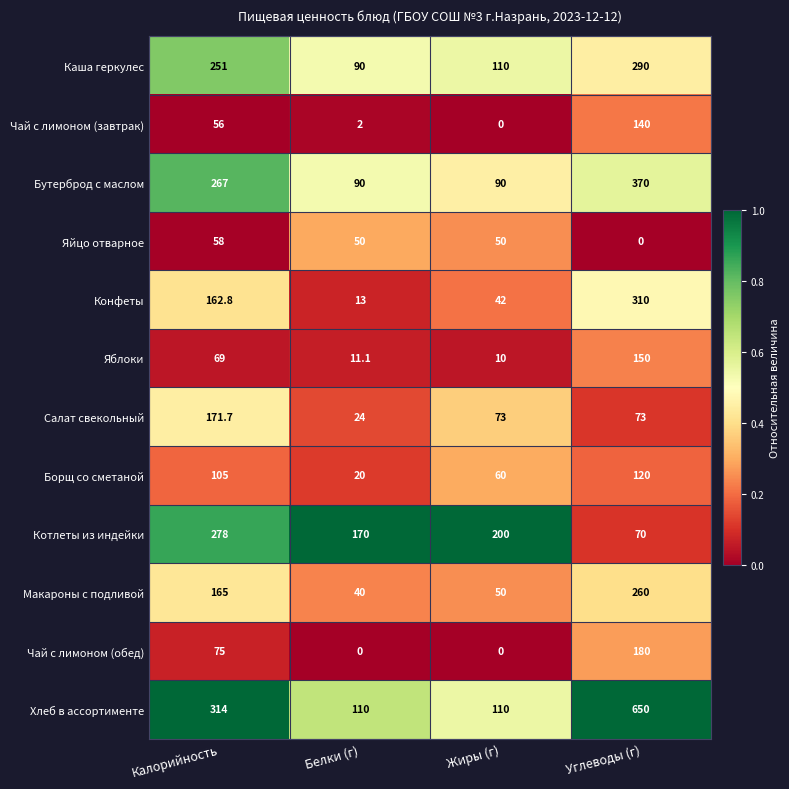

What is the greatest value displayed?

650.0